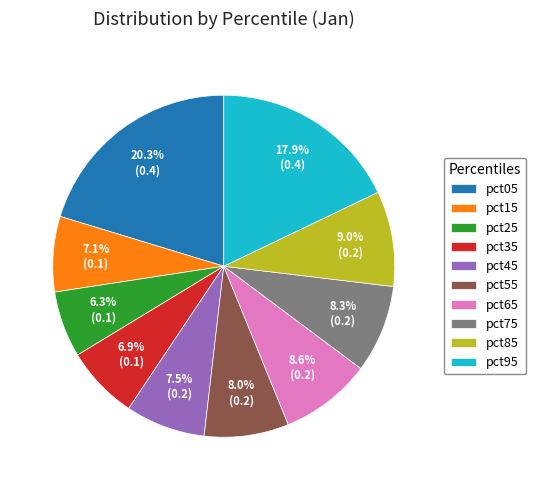

Combined, what portion of the pie is pct55 and pct35?

14.9%